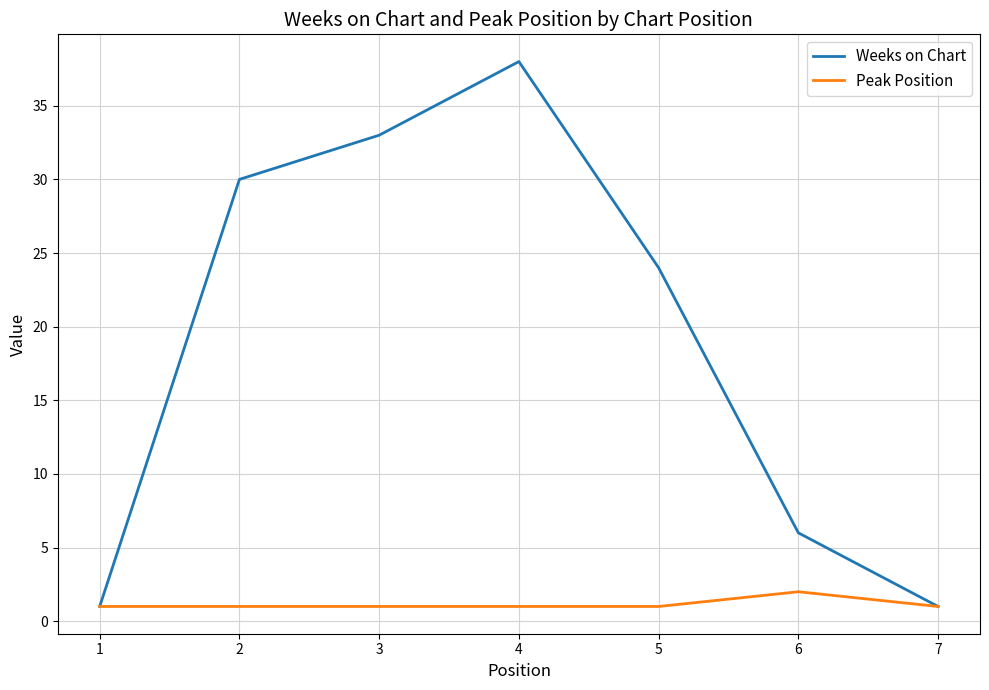

True or false: Peak Position has a value of 1 at 3.

True